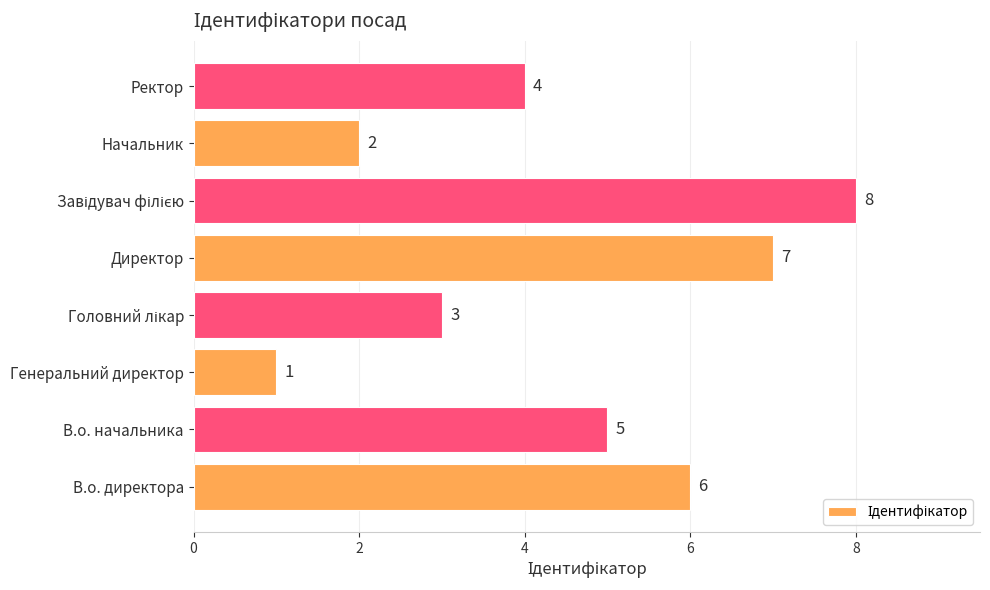

The chart shows a value of 4 at Ректор. True or false?

True